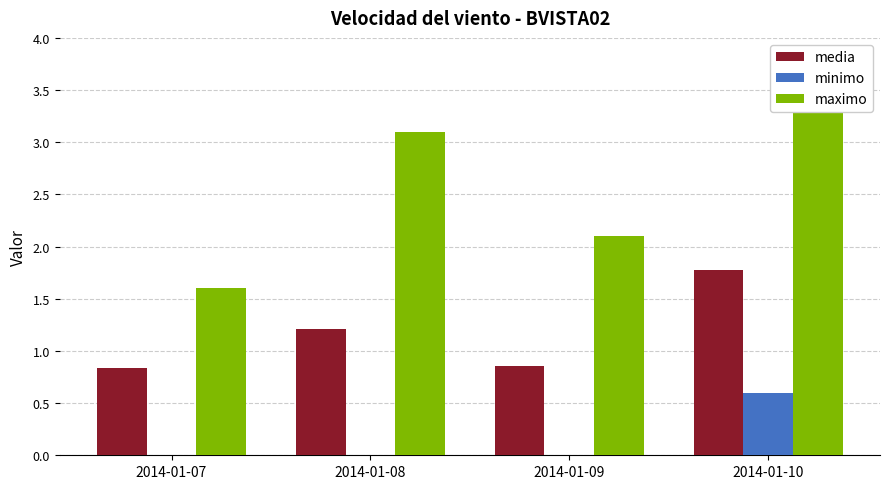

What is the difference between the maximum and minimum values in the maximo series?

1.8